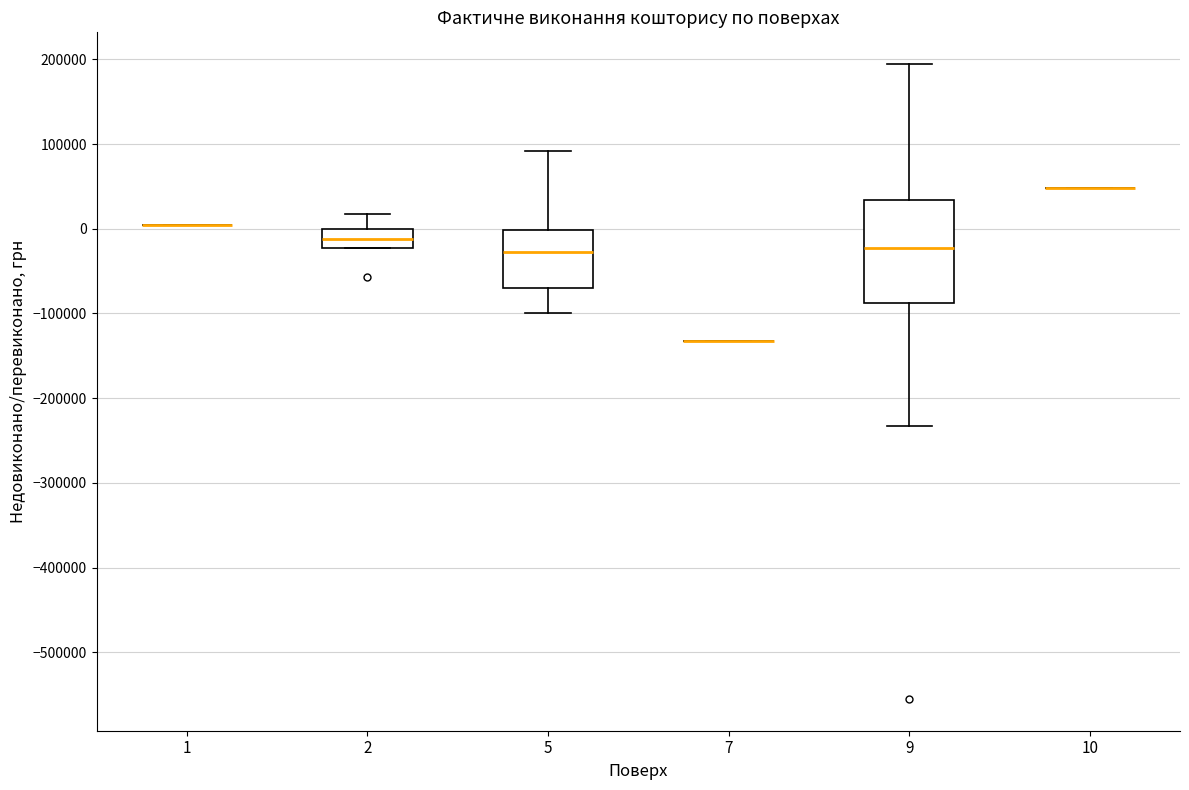

Which box is the tallest, from its lower edge to its upper edge?

9